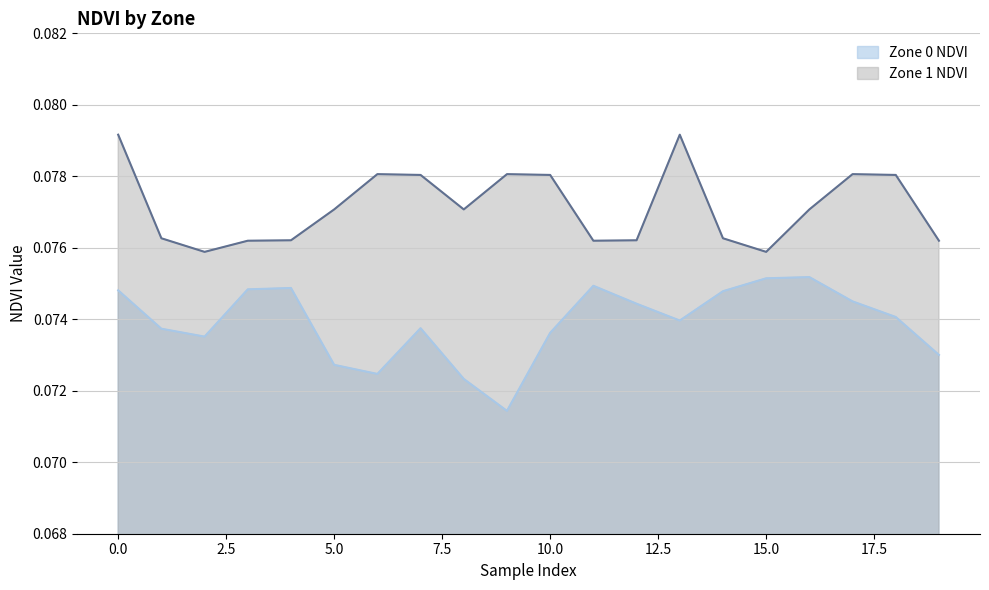

Is it true that Zone 1 NDVI equals 0.1 at 13?

False